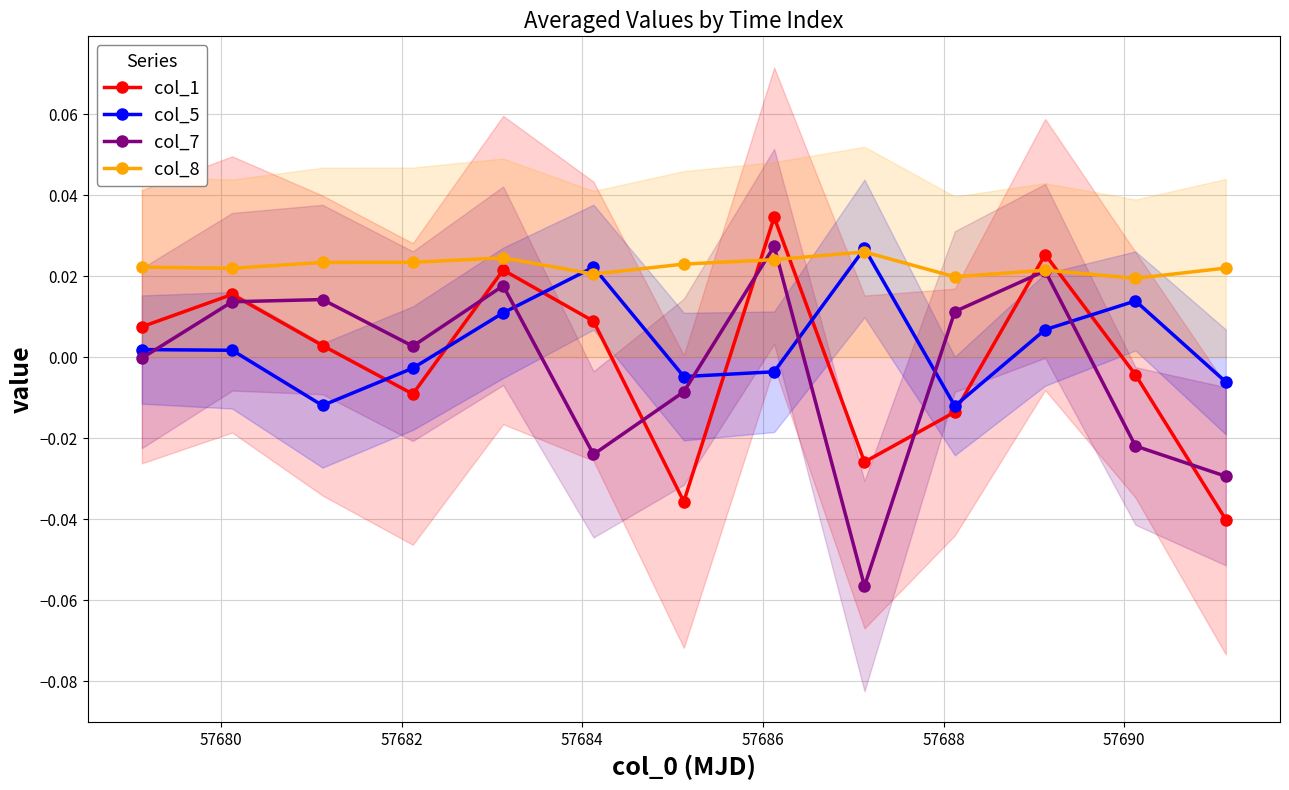

Which series has the largest total across all categories?

col_8